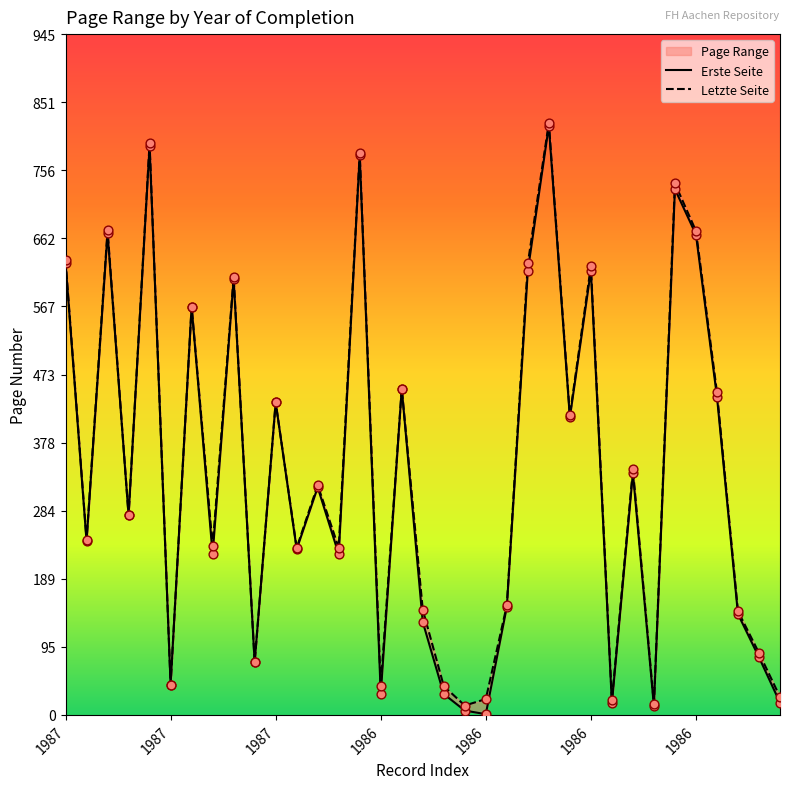

At how many categories does at least one series exceed 695?

4